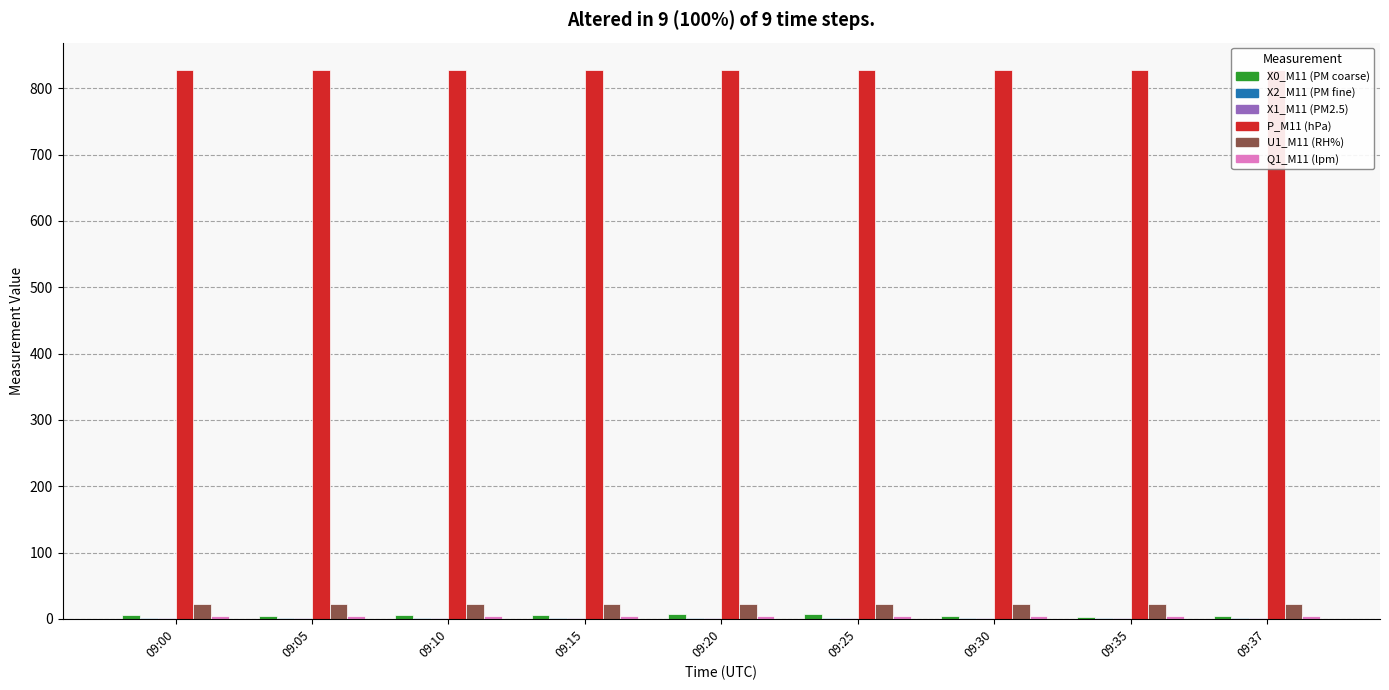

What is the greatest value displayed?

827.4